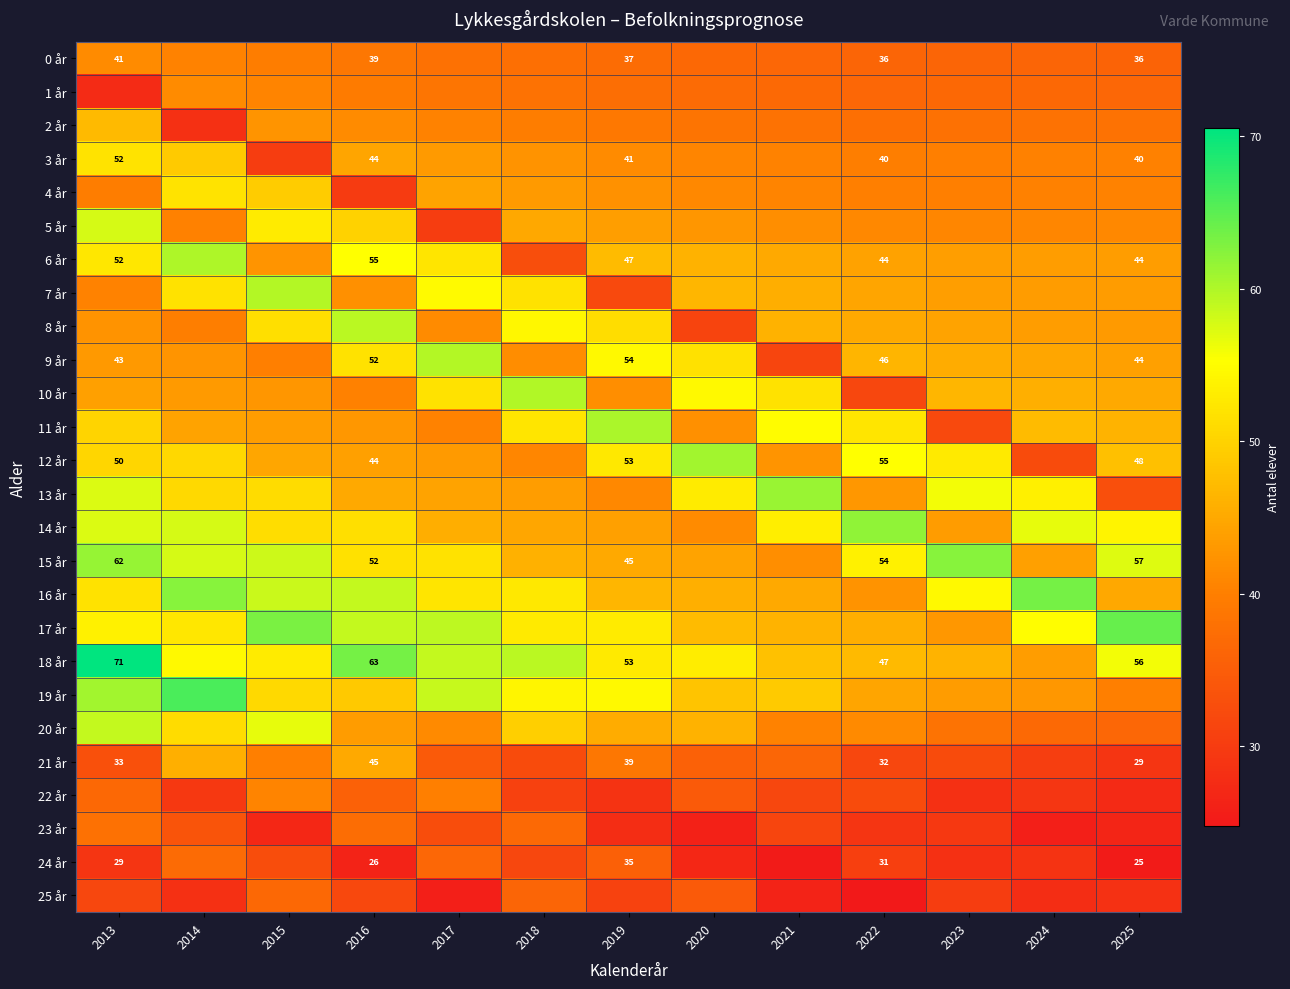

What is the sum of the 4 år values at 2023 and 2013?

79.7